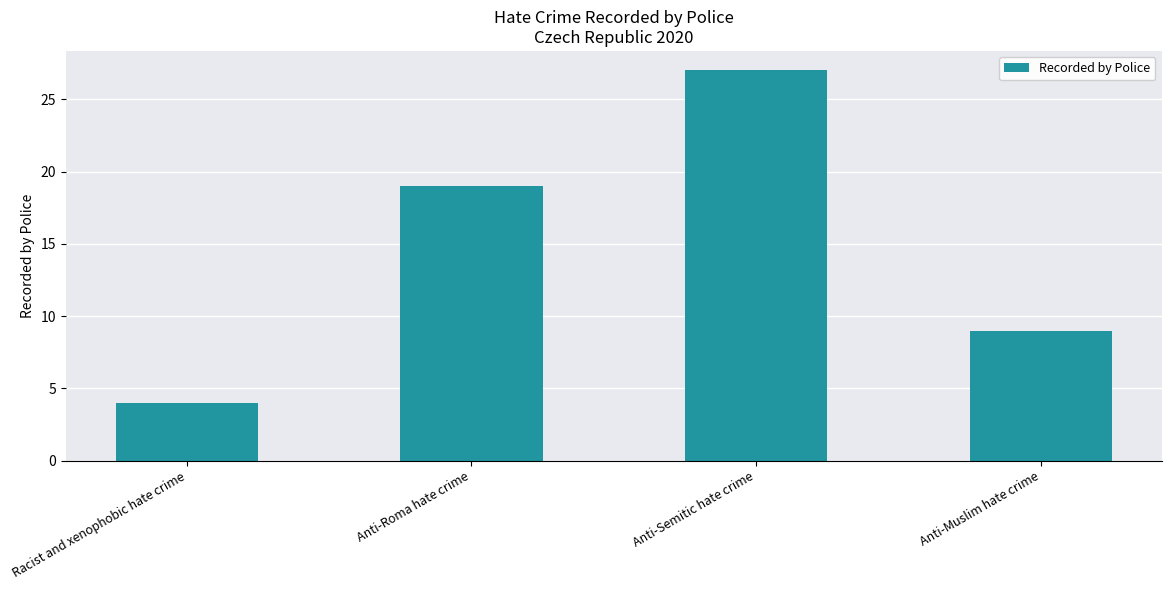

How many bars are there in total?

4